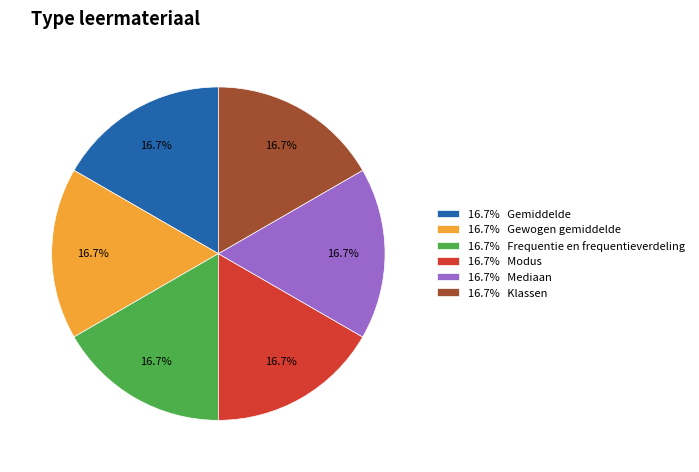

Does 16.7% Klassen represent more than half of the total?

No